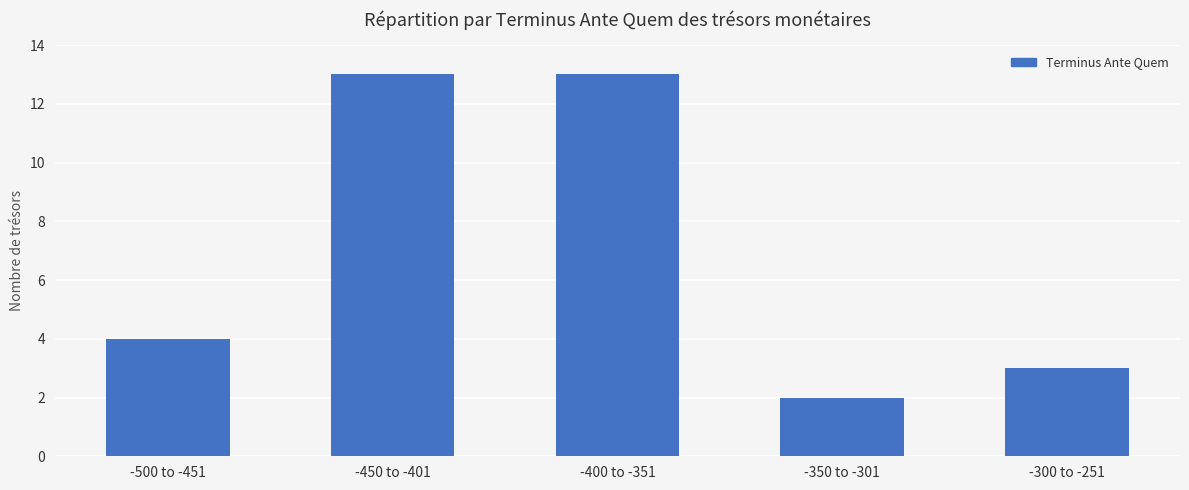

What is the change in value from -450 to -401 to -350 to -301?

-11